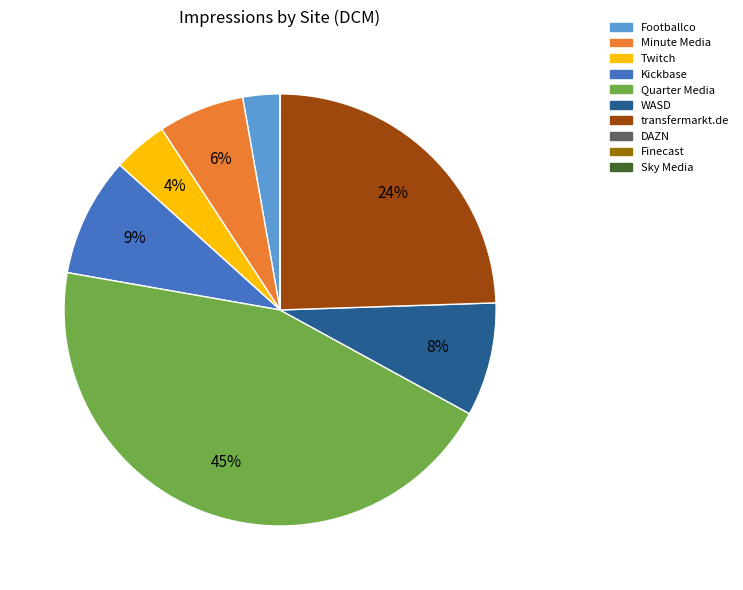

Is it true that Twitch is 4% of the pie?

True